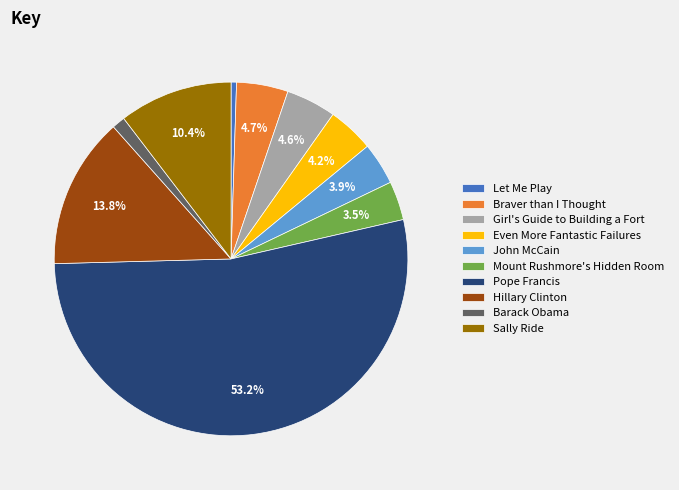

True or false: Sally Ride accounts for 1% of the total.

False